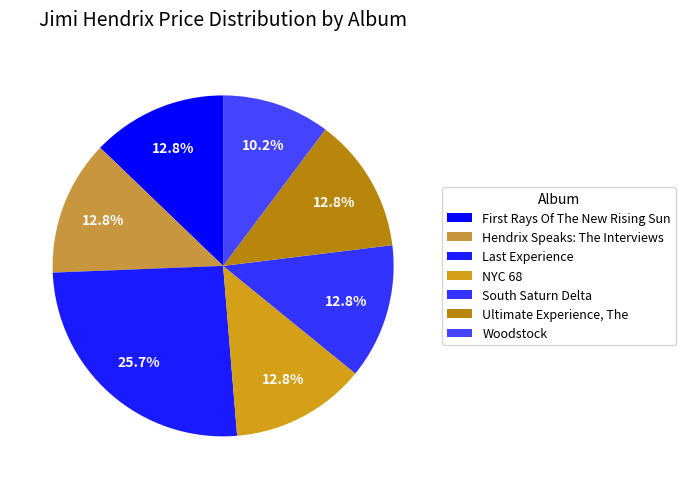

To the nearest percent, what is the combined percentage of Ultimate Experience, The and NYC 68?

26%